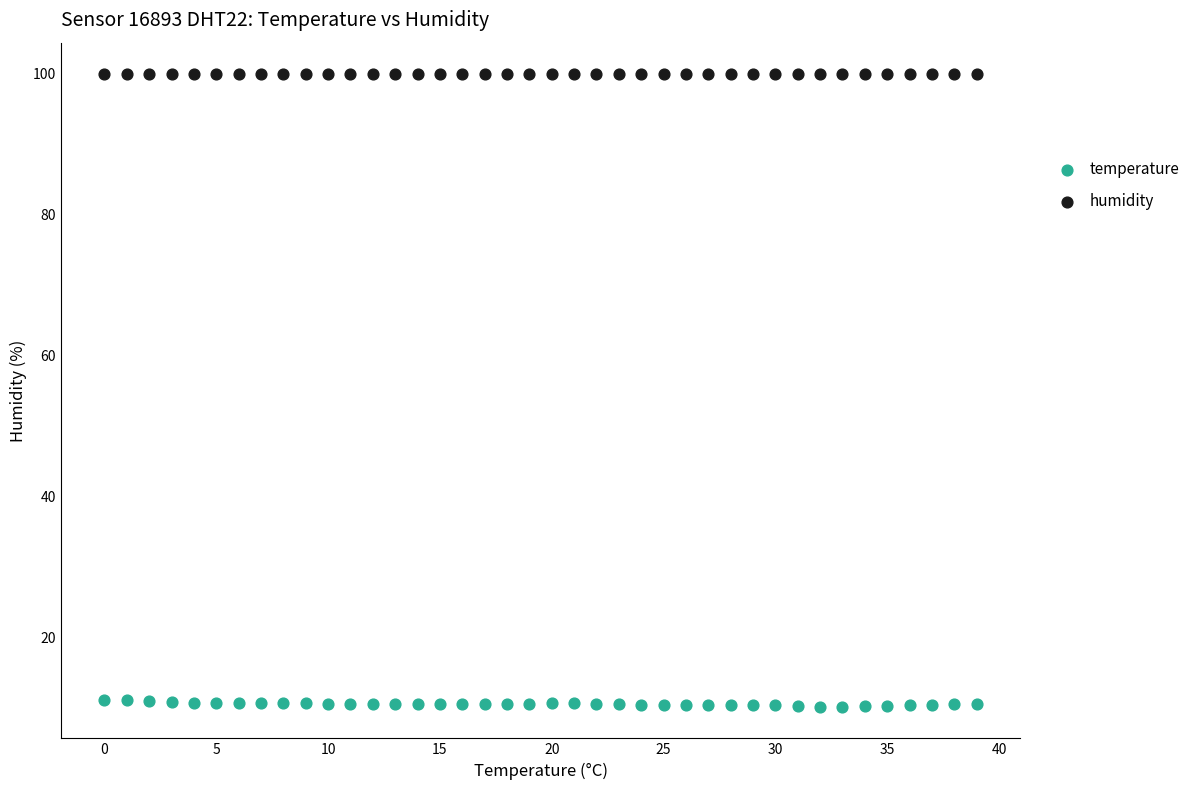

Which series reaches the minimum Y coordinate?

temperature